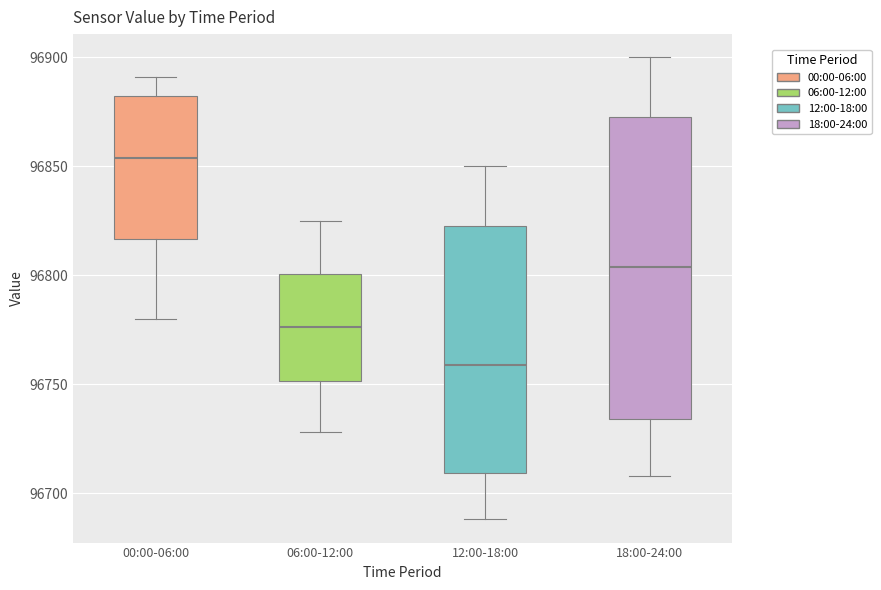

Reading left to right, read every box against the y-axis: the position of its median line, the range the box covers, and the ends of its whiskers. The values are not printed on the chart, so give them approximately, as read against the axis.

00:00-06:00: median 96855, box 96815 to 96880, whiskers 96780 to 96890
06:00-12:00: median 96775, box 96750 to 96800, whiskers 96730 to 96825
12:00-18:00: median 96760, box 96710 to 96825, whiskers 96690 to 96850
18:00-24:00: median 96805, box 96735 to 96875, whiskers 96710 to 96900